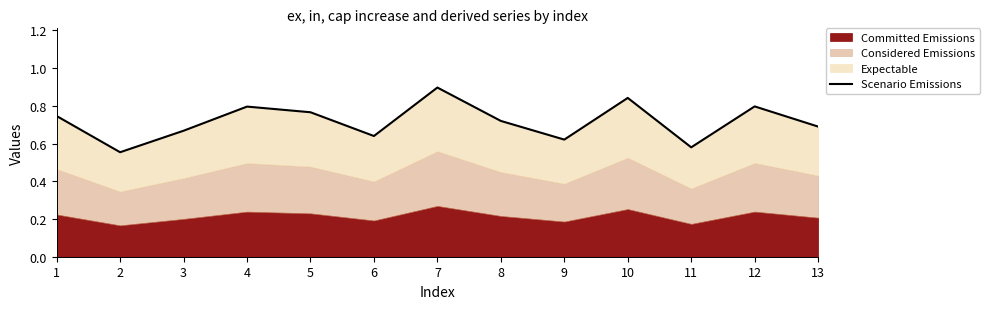

Reading left to right, what are all the values shown in this chart?

0.7	0.6	0.7	0.8	0.8	0.6	0.9	0.7	0.6	0.8	0.6	0.8	0.7